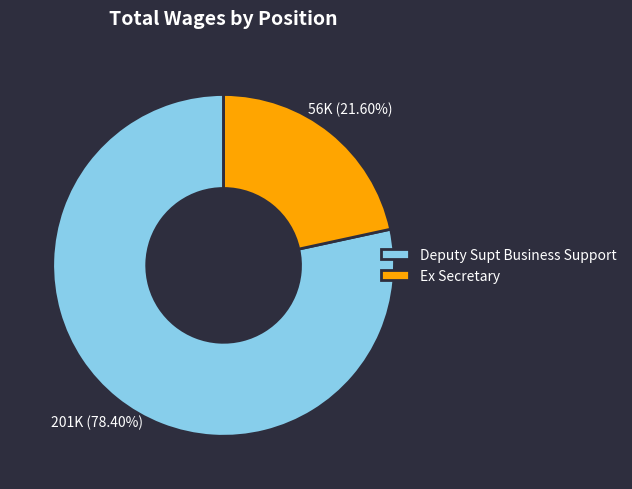

To the nearest percent, what is the combined percentage of Ex Secretary and Deputy Supt Business Support?

100%